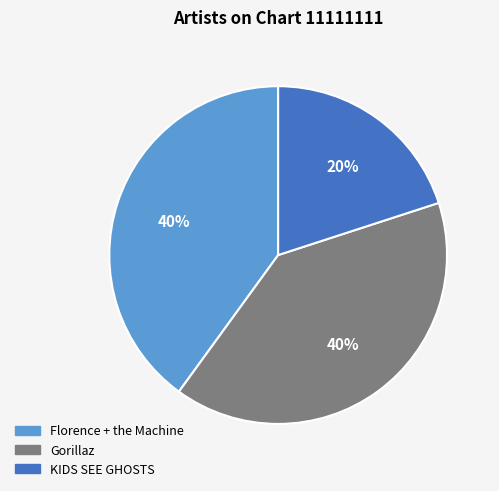

Does any single category account for the majority?

No